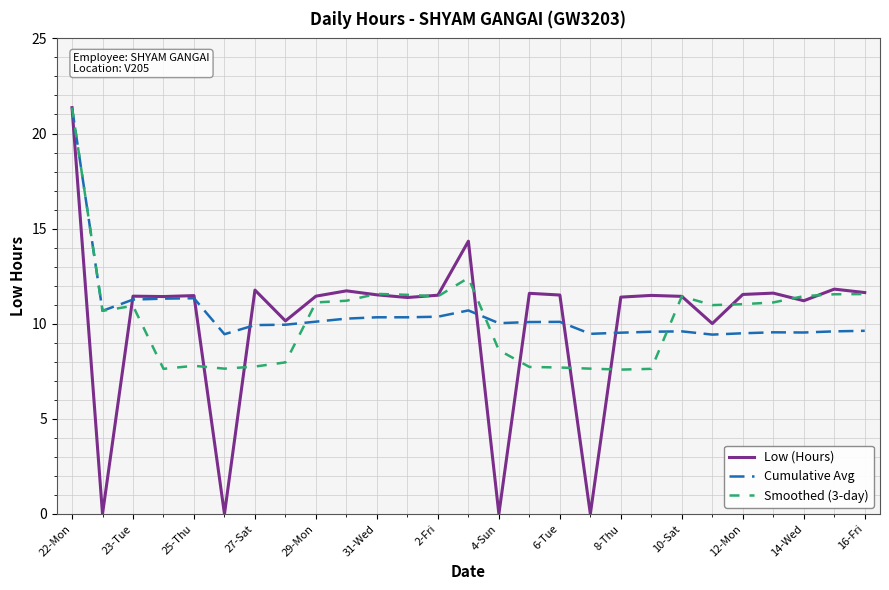

What is the maximum value for Low (Hours)?

21.4